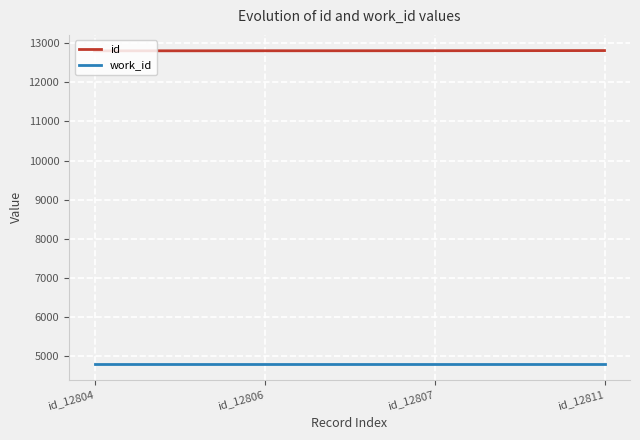

What value does the id series have at id_12807?

12807